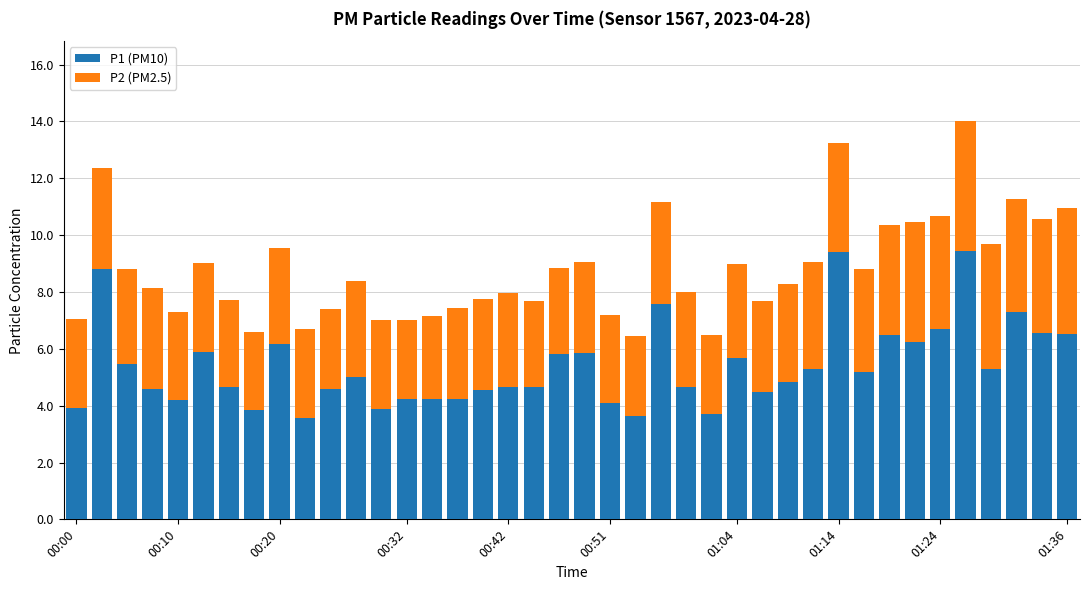

What is the sum of all P1 (PM10) values?

216.0